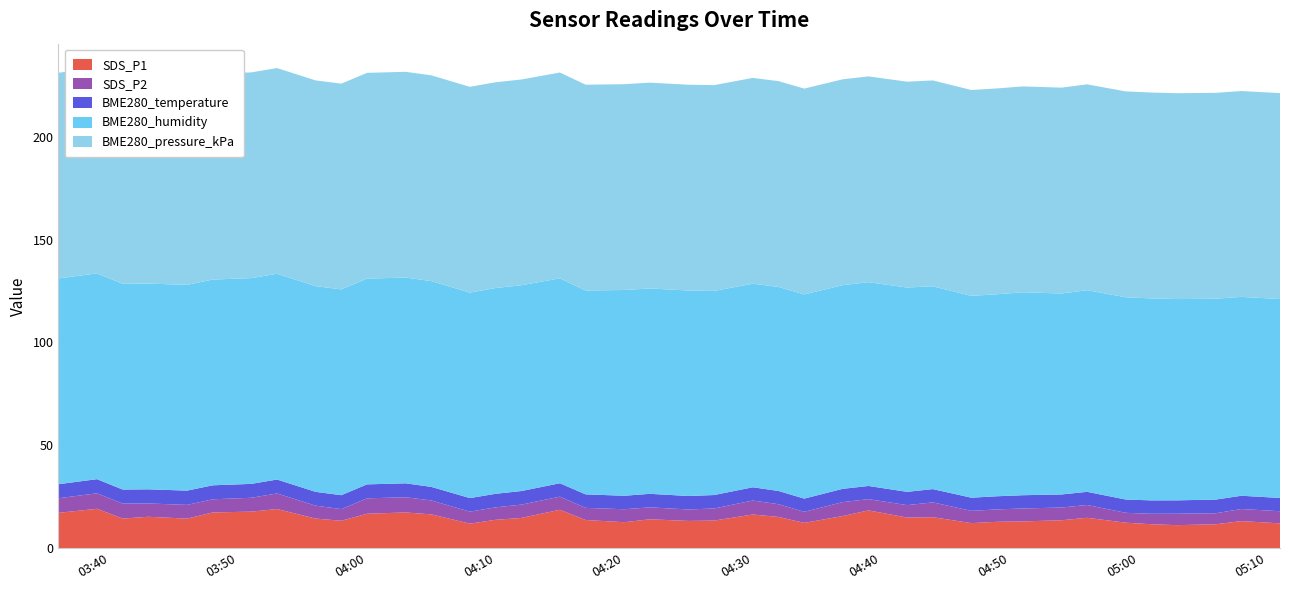

Reading left to right, extract all data points from this chart.

SDS_P1: 2022/04/26 03:36=17.2	2022/04/26 03:39=19.1	2022/04/26 03:41=14.4	2022/04/26 03:43=15.3	2022/04/26 03:46=14.4	2022/04/26 03:48=17.4	2022/04/26 03:51=17.8	2022/04/26 03:53=19.0	2022/04/26 03:56=14.4	2022/04/26 03:58=13.3	2022/04/26 04:00=16.7	2022/04/26 04:03=17.4	2022/04/26 04:05=16.4	2022/04/26 04:08=11.9	2022/04/26 04:10=13.8	2022/04/26 04:12=14.7	2022/04/26 04:15=18.7	2022/04/26 04:17=13.7	2022/04/26 04:20=12.6	2022/04/26 04:22=14.1	2022/04/26 04:25=13.2	2022/04/26 04:27=13.4	2022/04/26 04:30=16.4	2022/04/26 04:32=15.2	2022/04/26 04:34=12.3	2022/04/26 04:37=15.6	2022/04/26 04:39=18.4	2022/04/26 04:42=14.9	2022/04/26 04:44=15.1	2022/04/26 04:47=12.2	2022/04/26 04:49=12.8	2022/04/26 04:51=13.0	2022/04/26 04:54=13.6	2022/04/26 04:56=14.8	2022/04/26 04:59=12.4	2022/04/26 05:01=11.6	2022/04/26 05:03=11.2	2022/04/26 05:06=11.6	2022/04/26 05:08=13.2	2022/04/26 05:11=12.1
SDS_P2: 2022/04/26 03:36=7.1	2022/04/26 03:39=7.5	2022/04/26 03:41=7.3	2022/04/26 03:43=6.5	2022/04/26 03:46=6.7	2022/04/26 03:48=6.4	2022/04/26 03:51=6.7	2022/04/26 03:53=7.6	2022/04/26 03:56=6.3	2022/04/26 03:58=5.7	2022/04/26 04:00=7.5	2022/04/26 04:03=7.4	2022/04/26 04:05=6.8	2022/04/26 04:08=5.8	2022/04/26 04:10=6.0	2022/04/26 04:12=6.5	2022/04/26 04:15=6.4	2022/04/26 04:17=5.9	2022/04/26 04:20=6.3	2022/04/26 04:22=5.8	2022/04/26 04:25=5.6	2022/04/26 04:27=5.9	2022/04/26 04:30=6.8	2022/04/26 04:32=6.2	2022/04/26 04:34=5.4	2022/04/26 04:37=6.8	2022/04/26 04:39=5.5	2022/04/26 04:42=6.0	2022/04/26 04:44=7.2	2022/04/26 04:47=6.0	2022/04/26 04:49=6.0	2022/04/26 04:51=6.3	2022/04/26 04:54=6.2	2022/04/26 04:56=6.2	2022/04/26 04:59=4.8	2022/04/26 05:01=5.1	2022/04/26 05:03=5.5	2022/04/26 05:06=5.3	2022/04/26 05:08=5.9	2022/04/26 05:11=5.9
BME280_temperature: 2022/04/26 03:36=6.8	2022/04/26 03:39=6.9	2022/04/26 03:41=6.8	2022/04/26 03:43=6.9	2022/04/26 03:46=6.9	2022/04/26 03:48=6.8	2022/04/26 03:51=6.8	2022/04/26 03:53=6.8	2022/04/26 03:56=6.7	2022/04/26 03:58=6.8	2022/04/26 04:00=6.8	2022/04/26 04:03=6.8	2022/04/26 04:05=6.6	2022/04/26 04:08=6.6	2022/04/26 04:10=6.6	2022/04/26 04:12=6.6	2022/04/26 04:15=6.5	2022/04/26 04:17=6.6	2022/04/26 04:20=6.6	2022/04/26 04:22=6.6	2022/04/26 04:25=6.5	2022/04/26 04:27=6.5	2022/04/26 04:30=6.4	2022/04/26 04:32=6.4	2022/04/26 04:34=6.4	2022/04/26 04:37=6.5	2022/04/26 04:39=6.4	2022/04/26 04:42=6.5	2022/04/26 04:44=6.5	2022/04/26 04:47=6.4	2022/04/26 04:49=6.4	2022/04/26 04:51=6.5	2022/04/26 04:54=6.3	2022/04/26 04:56=6.4	2022/04/26 04:59=6.5	2022/04/26 05:01=6.5	2022/04/26 05:03=6.5	2022/04/26 05:06=6.7	2022/04/26 05:08=6.5	2022/04/26 05:11=6.5
BME280_humidity: 2022/04/26 03:36=100.0	2022/04/26 03:39=100.0	2022/04/26 03:41=100.0	2022/04/26 03:43=100.0	2022/04/26 03:46=100.0	2022/04/26 03:48=100.0	2022/04/26 03:51=100.0	2022/04/26 03:53=100.0	2022/04/26 03:56=100.0	2022/04/26 03:58=100.0	2022/04/26 04:00=100.0	2022/04/26 04:03=100.0	2022/04/26 04:05=100.0	2022/04/26 04:08=99.9	2022/04/26 04:10=100.0	2022/04/26 04:12=100.0	2022/04/26 04:15=99.6	2022/04/26 04:17=99.1	2022/04/26 04:20=100.0	2022/04/26 04:22=99.8	2022/04/26 04:25=99.9	2022/04/26 04:27=99.2	2022/04/26 04:30=98.9	2022/04/26 04:32=99.2	2022/04/26 04:34=99.2	2022/04/26 04:37=99.0	2022/04/26 04:39=99.0	2022/04/26 04:42=99.3	2022/04/26 04:44=98.6	2022/04/26 04:47=98.1	2022/04/26 04:49=98.2	2022/04/26 04:51=98.6	2022/04/26 04:54=97.7	2022/04/26 04:56=98.0	2022/04/26 04:59=98.3	2022/04/26 05:01=98.2	2022/04/26 05:03=97.8	2022/04/26 05:06=97.6	2022/04/26 05:08=96.6	2022/04/26 05:11=96.7
BME280_pressure_kPa: 2022/04/26 03:36=100.0	2022/04/26 03:39=100.0	2022/04/26 03:41=100.0	2022/04/26 03:43=100.0	2022/04/26 03:46=100.0	2022/04/26 03:48=100.0	2022/04/26 03:51=100.0	2022/04/26 03:53=100.0	2022/04/26 03:56=100.0	2022/04/26 03:58=100.0	2022/04/26 04:00=100.0	2022/04/26 04:03=100.0	2022/04/26 04:05=100.0	2022/04/26 04:08=100.0	2022/04/26 04:10=100.0	2022/04/26 04:12=100.0	2022/04/26 04:15=100.0	2022/04/26 04:17=100.0	2022/04/26 04:20=100.0	2022/04/26 04:22=100.0	2022/04/26 04:25=100.0	2022/04/26 04:27=100.0	2022/04/26 04:30=100.0	2022/04/26 04:32=100.0	2022/04/26 04:34=100.0	2022/04/26 04:37=100.0	2022/04/26 04:39=100.0	2022/04/26 04:42=100.0	2022/04/26 04:44=100.0	2022/04/26 04:47=100.0	2022/04/26 04:49=100.0	2022/04/26 04:51=100.0	2022/04/26 04:54=100.0	2022/04/26 04:56=100.0	2022/04/26 04:59=100.0	2022/04/26 05:01=100.0	2022/04/26 05:03=100.1	2022/04/26 05:06=100.0	2022/04/26 05:08=100.1	2022/04/26 05:11=100.1